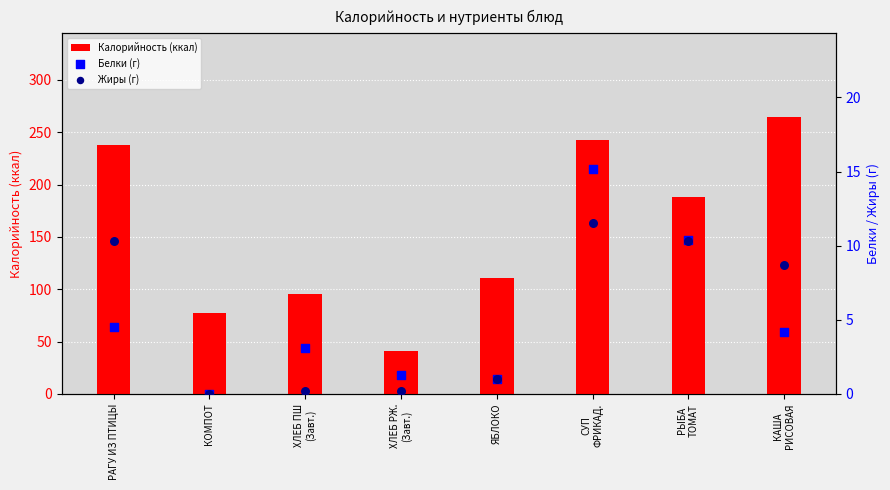

At which category is the sum across all series the highest?

КАША
РИСОВАЯ